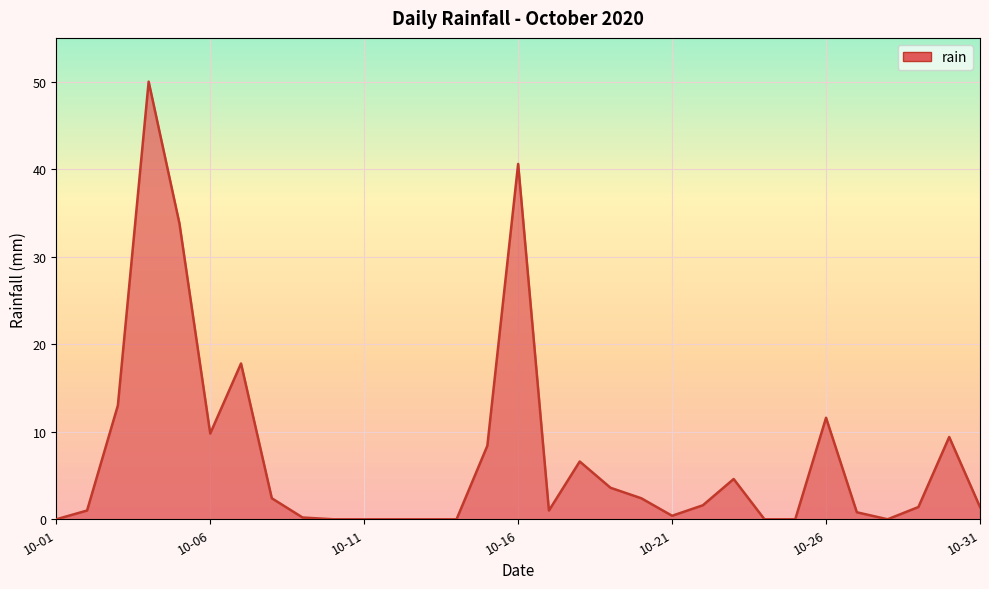

What is the difference between the maximum and minimum values?

50.0